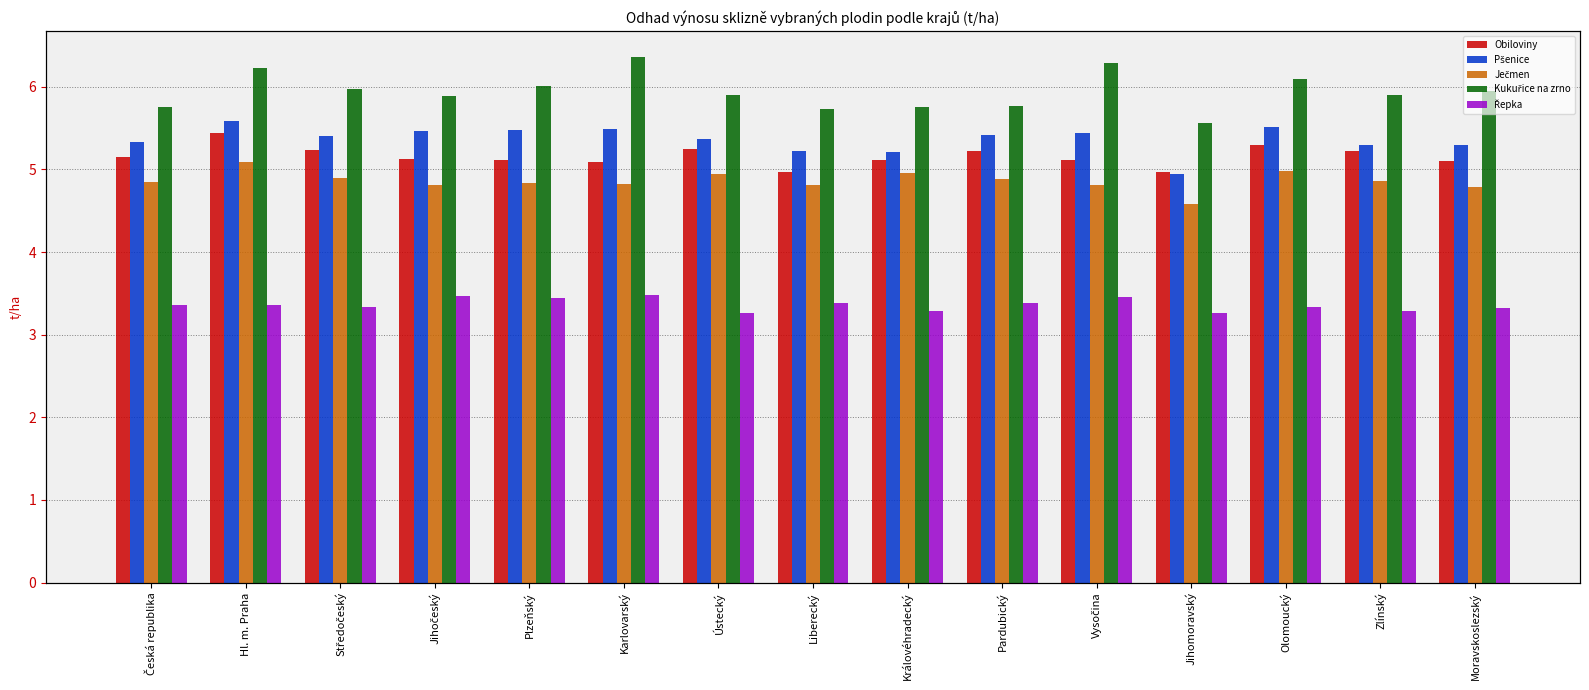

At which category does the chart reach its peak across all series?

Karlovarský